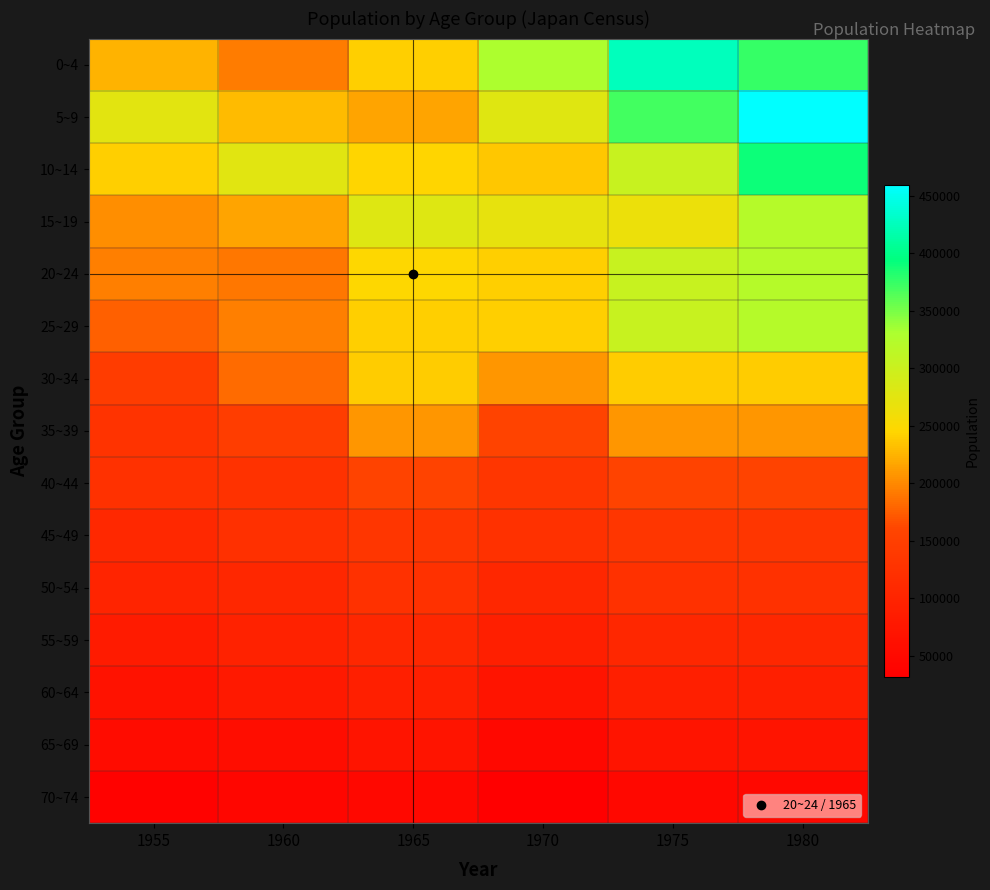

Between 1970 and 1980, which is larger?

1980